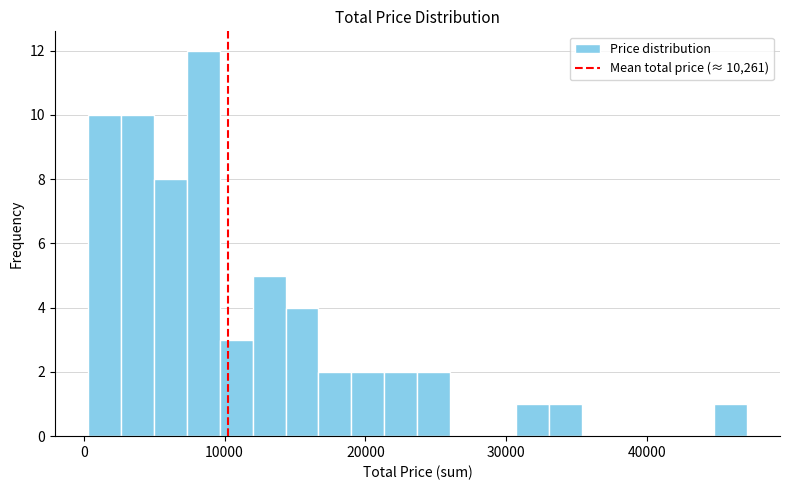

Around what value on the x-axis is the tallest bar? Give the approximate position of its centre, as read against the axis.

8000